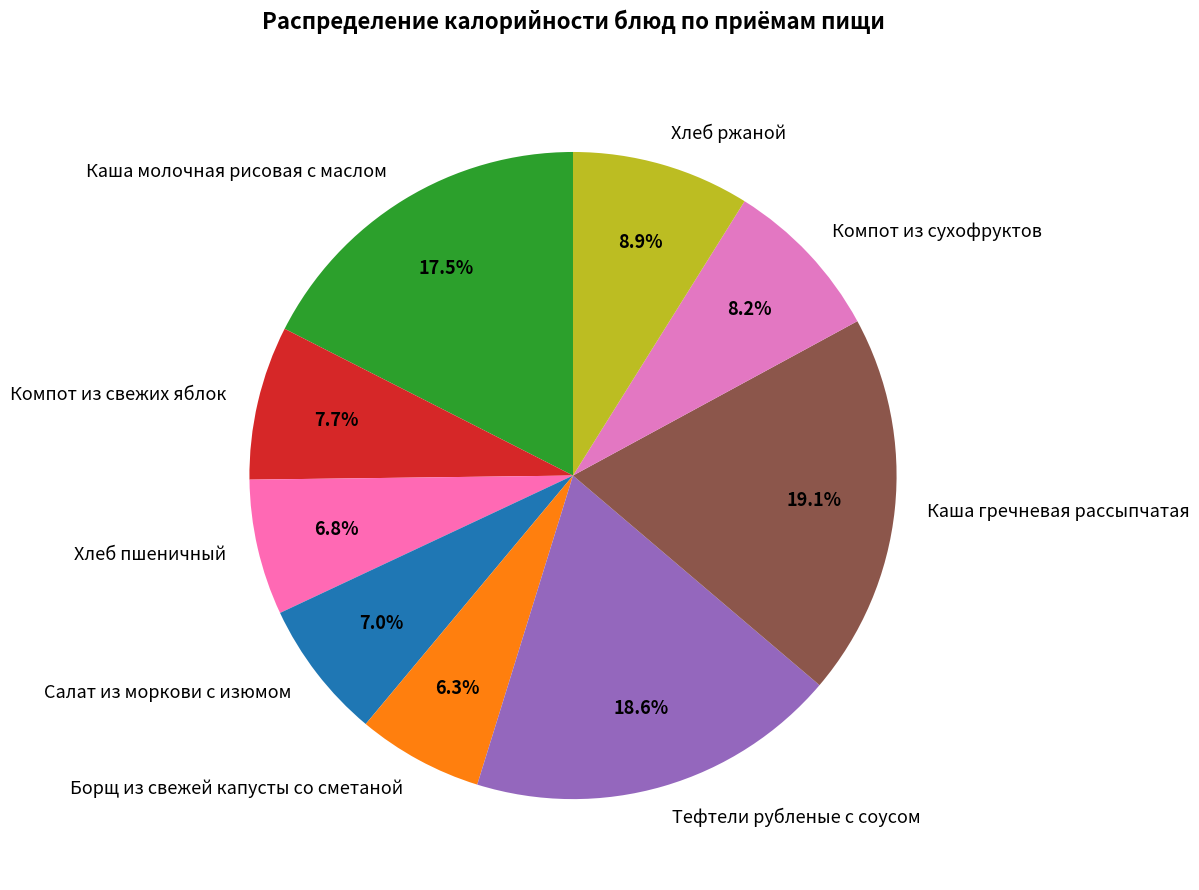

To the nearest percent, what is the difference between the largest and smallest slice percentages?

13%